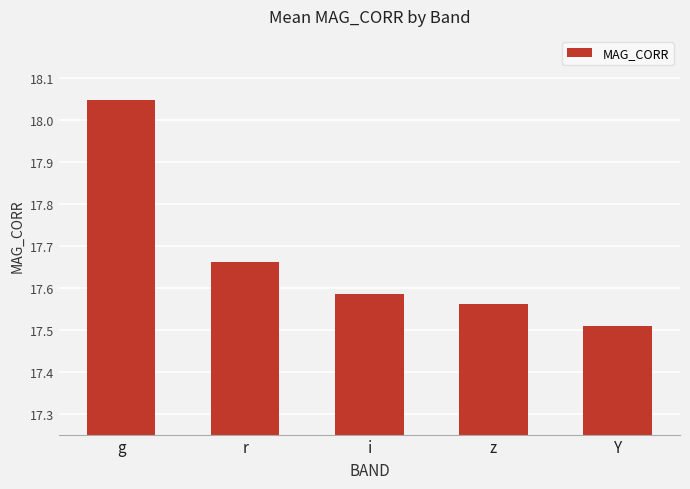

The chart shows a value of 28.5 at i. True or false?

False